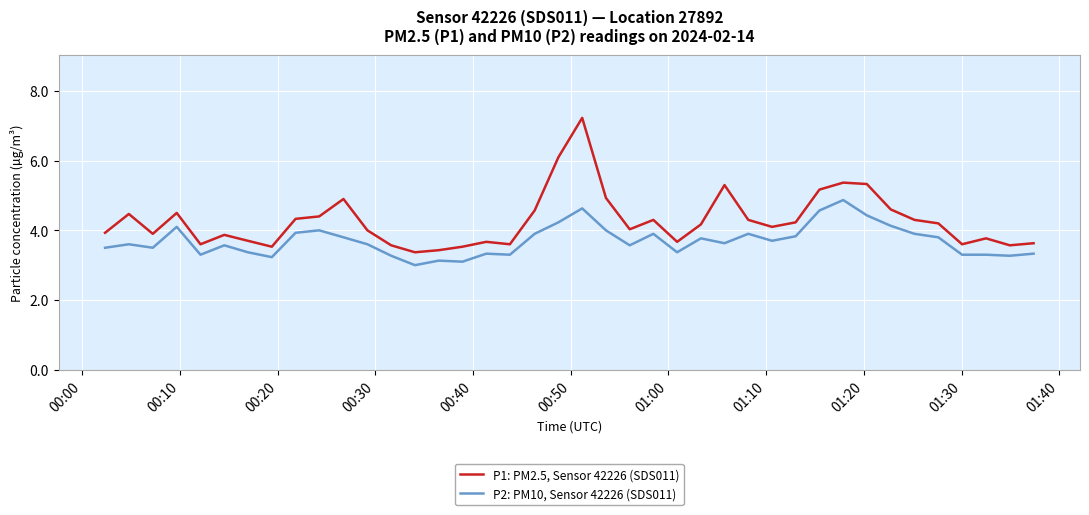

True or false: P1: PM2.5, Sensor 42226 (SDS011) and P2: PM10, Sensor 42226 (SDS011) intersect in this chart.

False